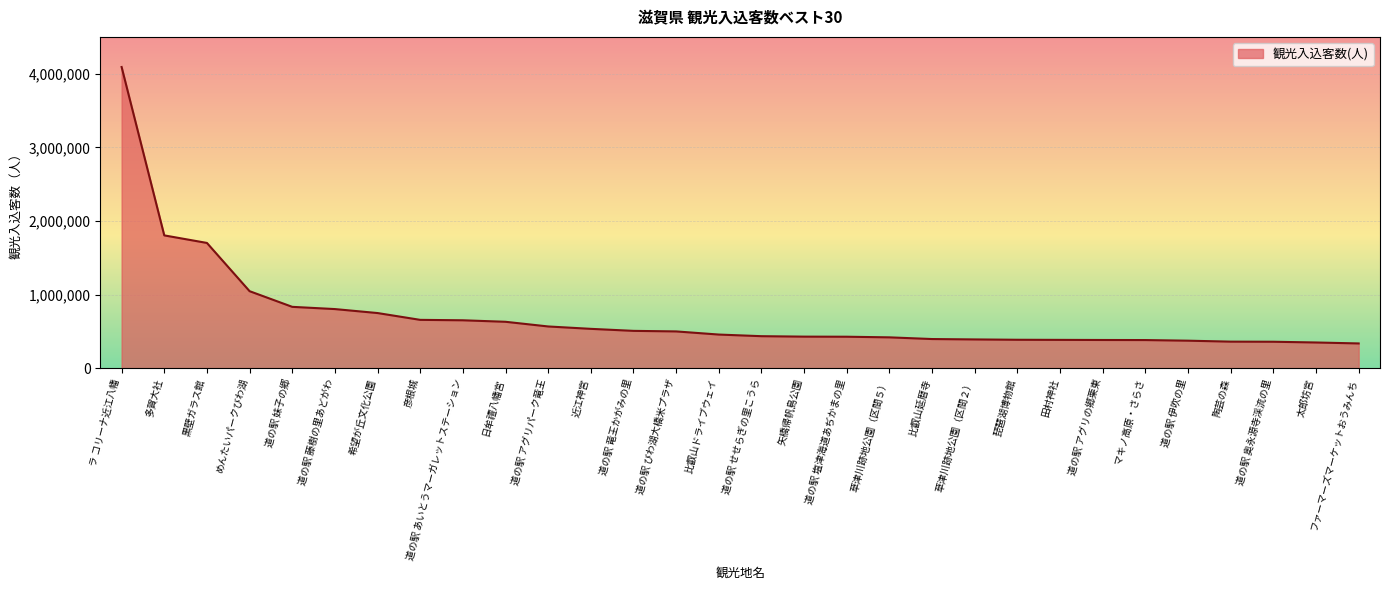

The value at 道の駅 アグリの郷栗東 is 151732. True or false?

False